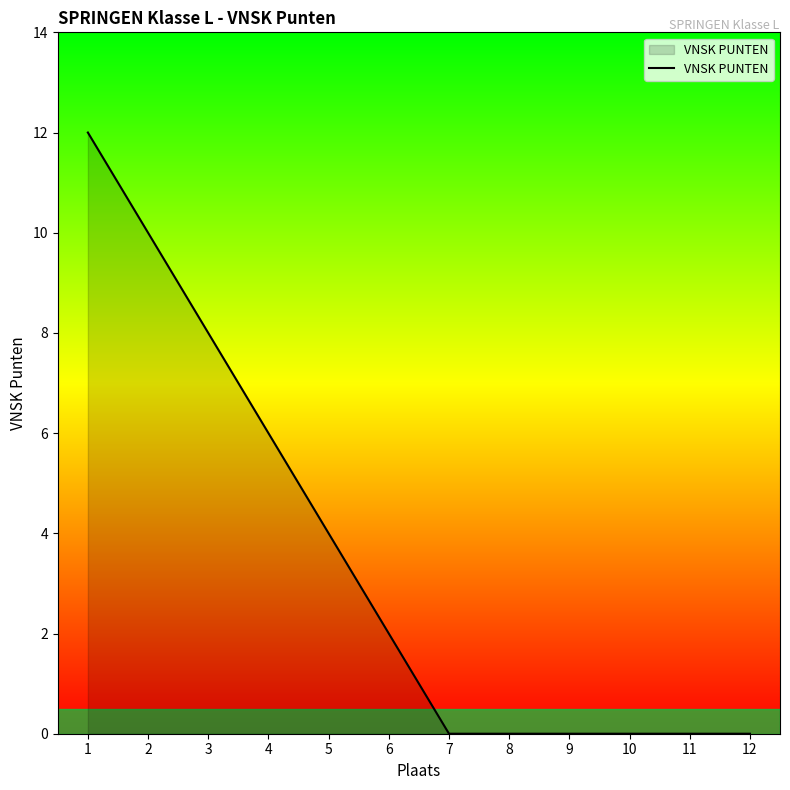

The value at 6 is 3. True or false?

False